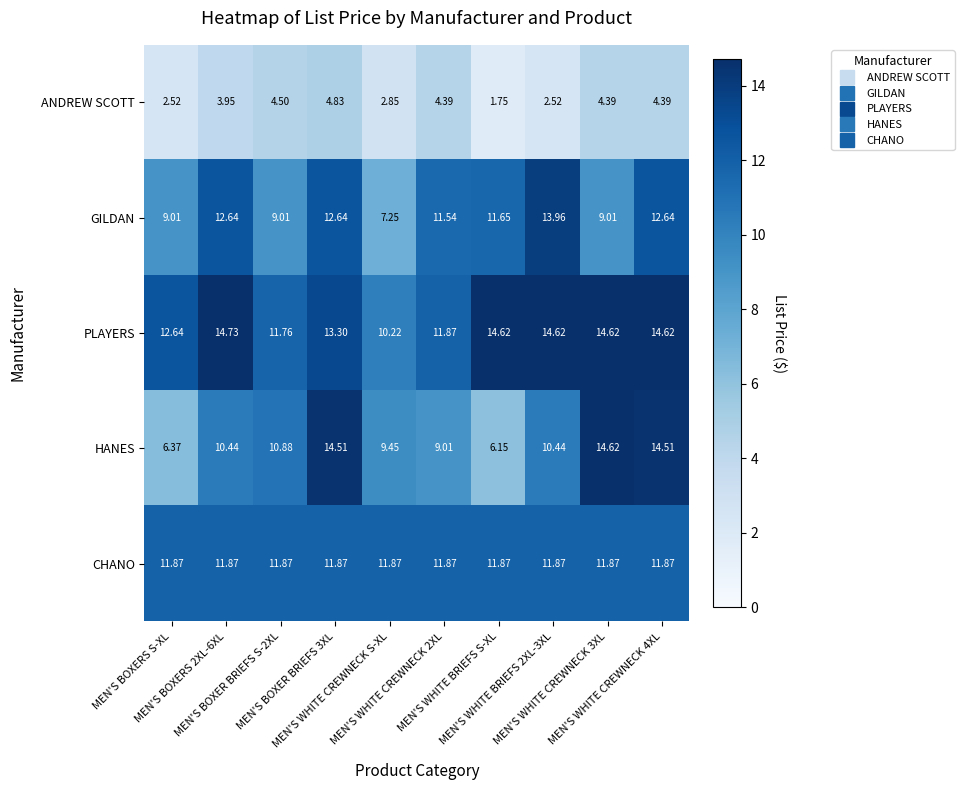

Which series has the largest total across all categories?

PLAYERS